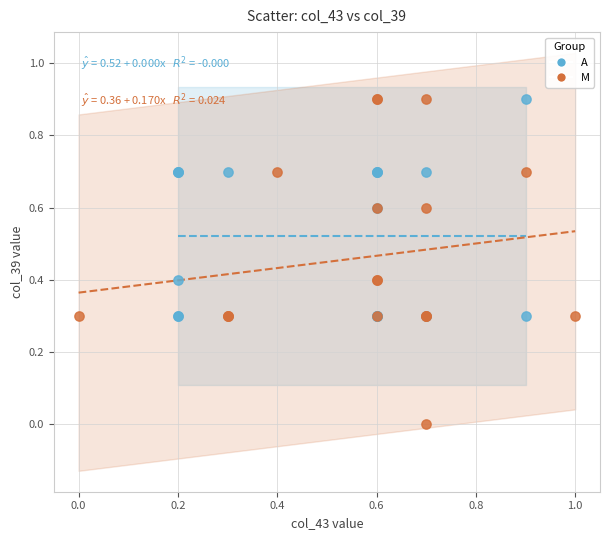

What are all the series names shown in the legend?

A, M